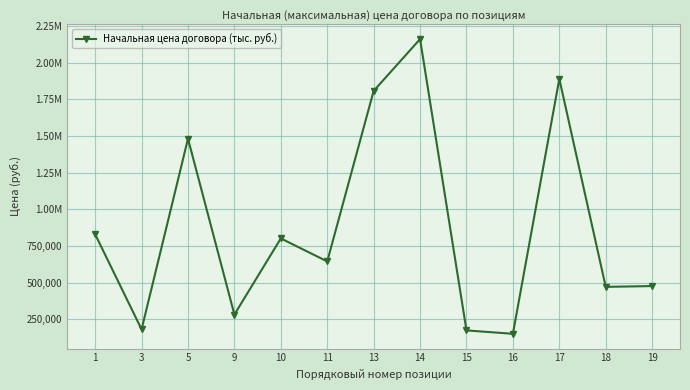

How many interior local peaks (higher than both neighbors) does the data have?

4